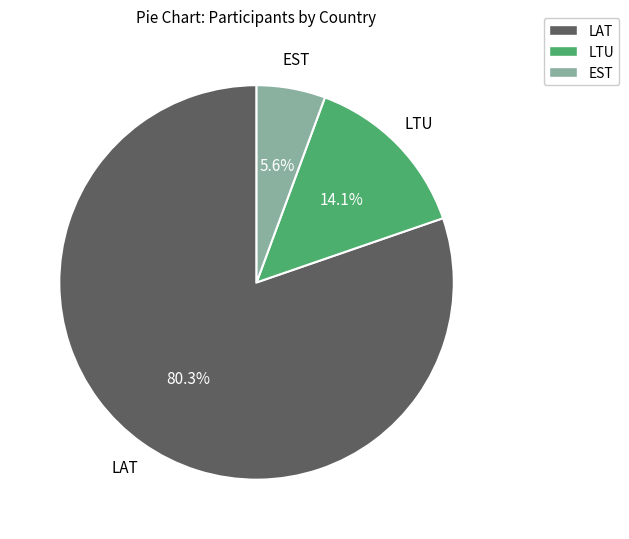

To the nearest percent, what portion does LAT represent?

80%